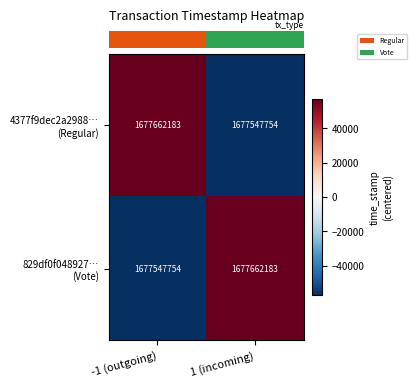

What is the smallest value displayed?

1677547754